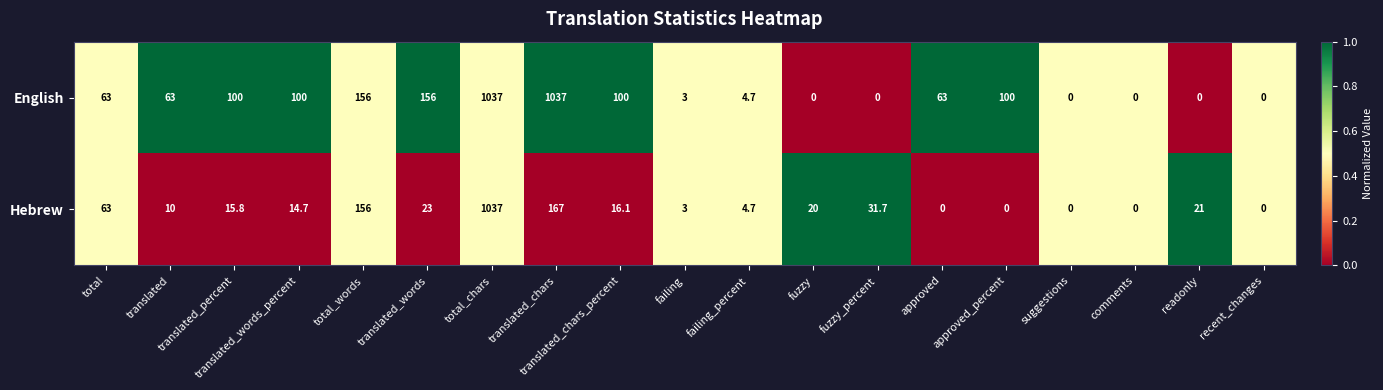

Count the number of categories in the chart.

19